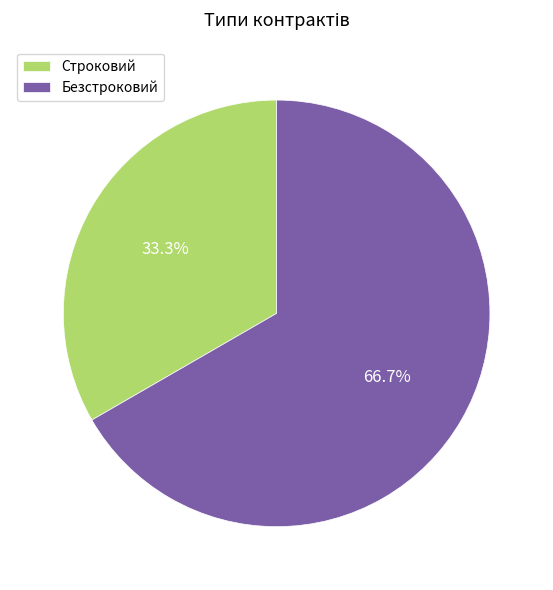

To the nearest percent, what is the difference between the largest and smallest slice percentages?

33%